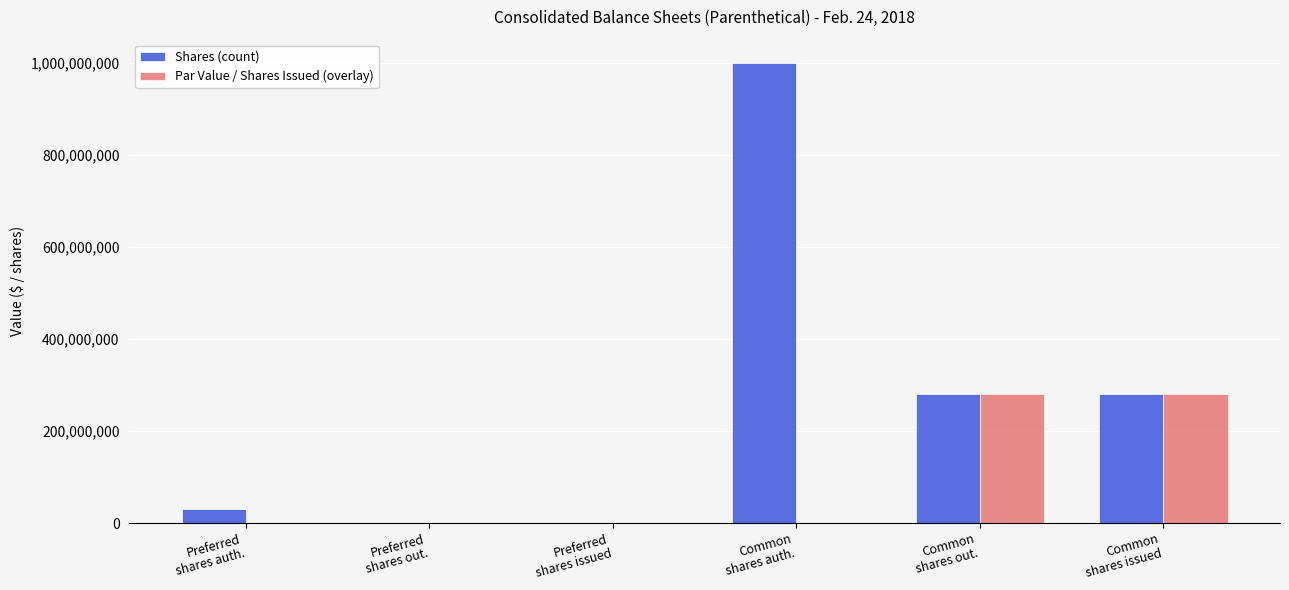

At which label does Shares (count) first exceed 279654028?

Common
shares auth.